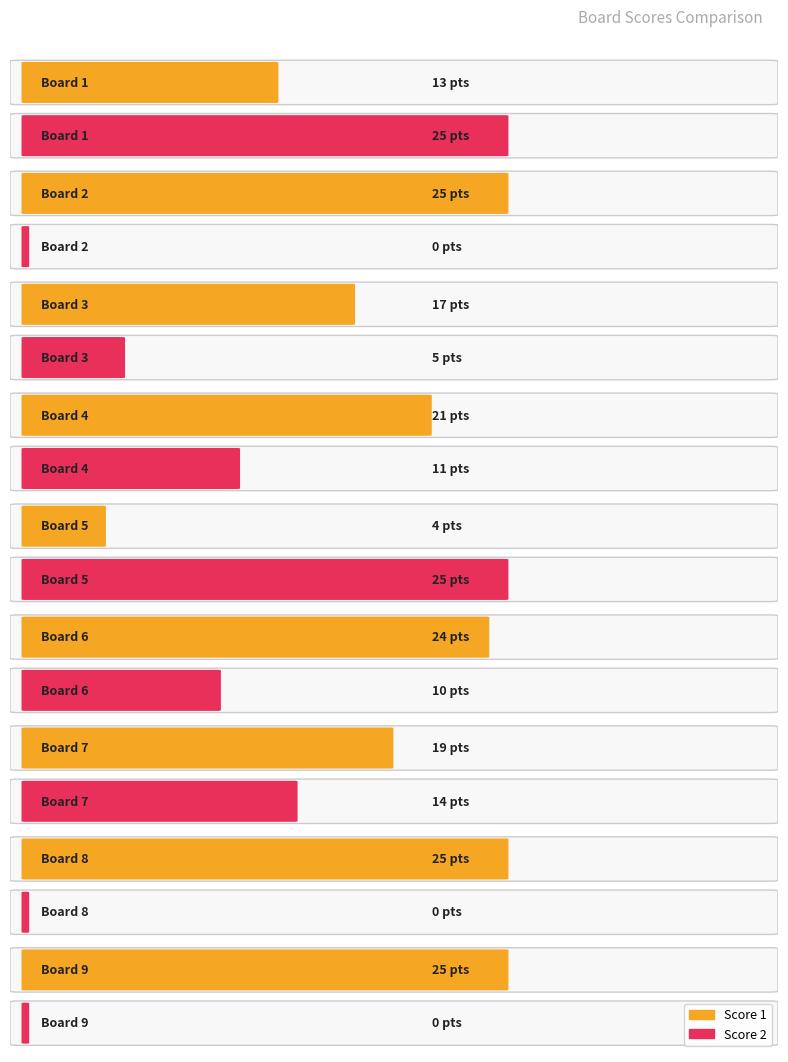

Rank the categories by Score 1 value from lowest to highest.

Board 5, Board 1, Board 3, Board 7, Board 4, Board 6, Board 2, Board 8, Board 9